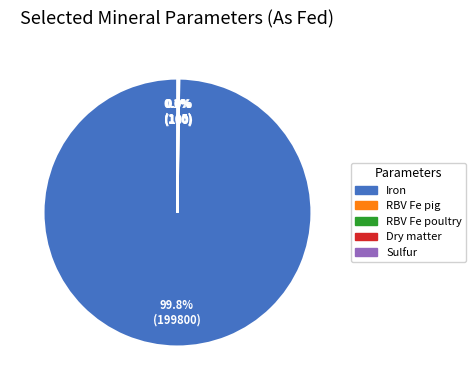

What is the largest slice in the pie chart?

Iron